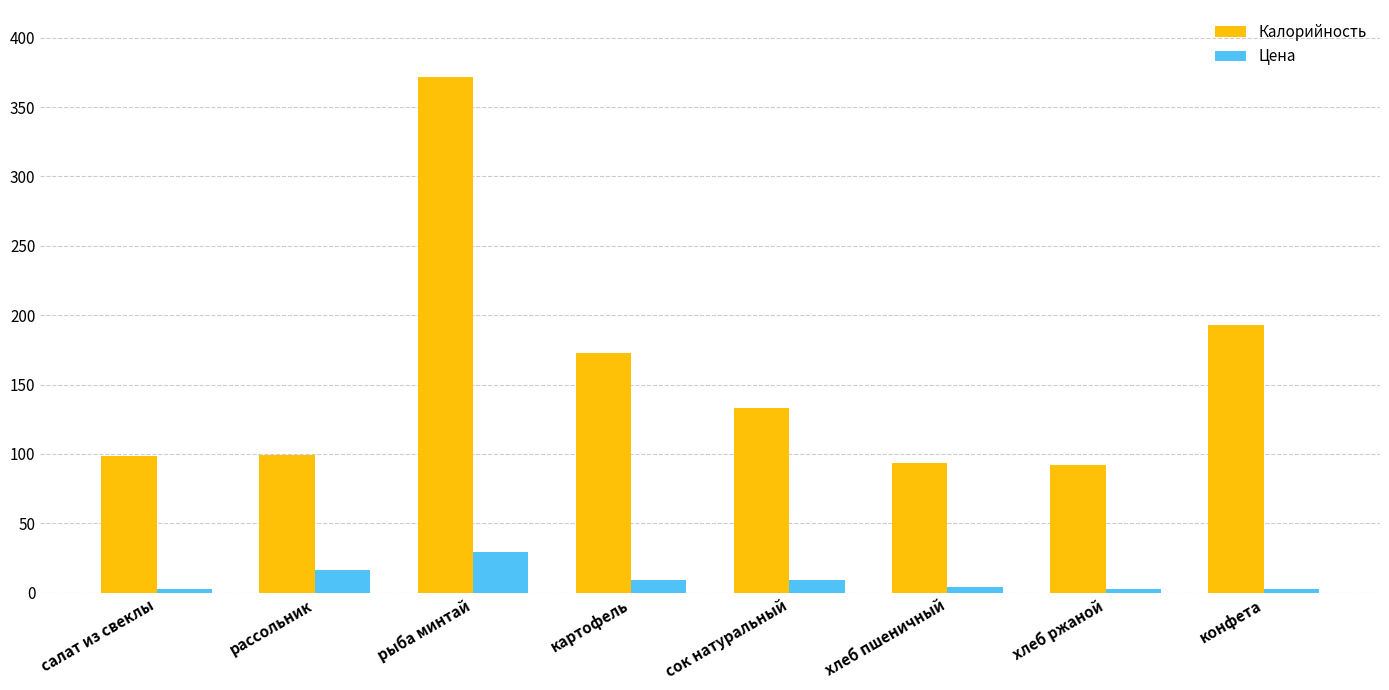

What is the label of the 2nd bar from the right?

хлеб ржаной